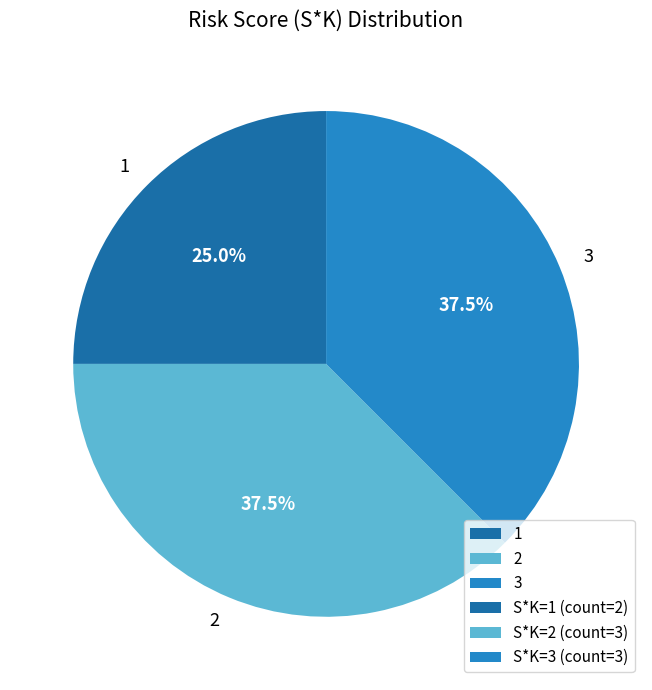

Does 1 represent more than half of the total?

No